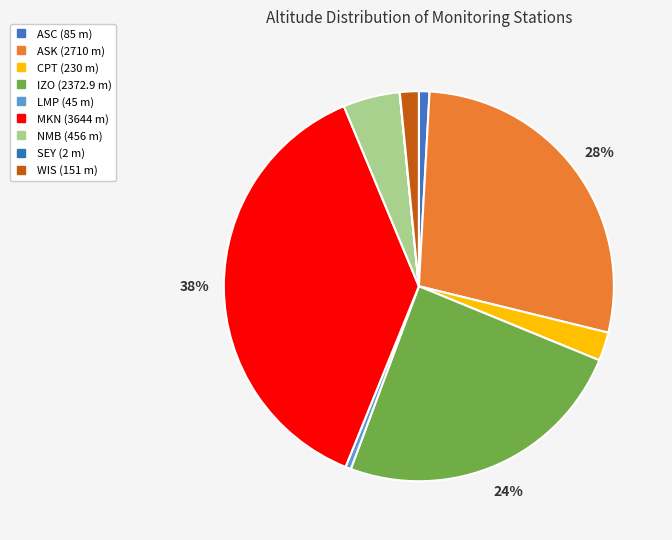

What percentage is NOT represented by SEY?

100.0%